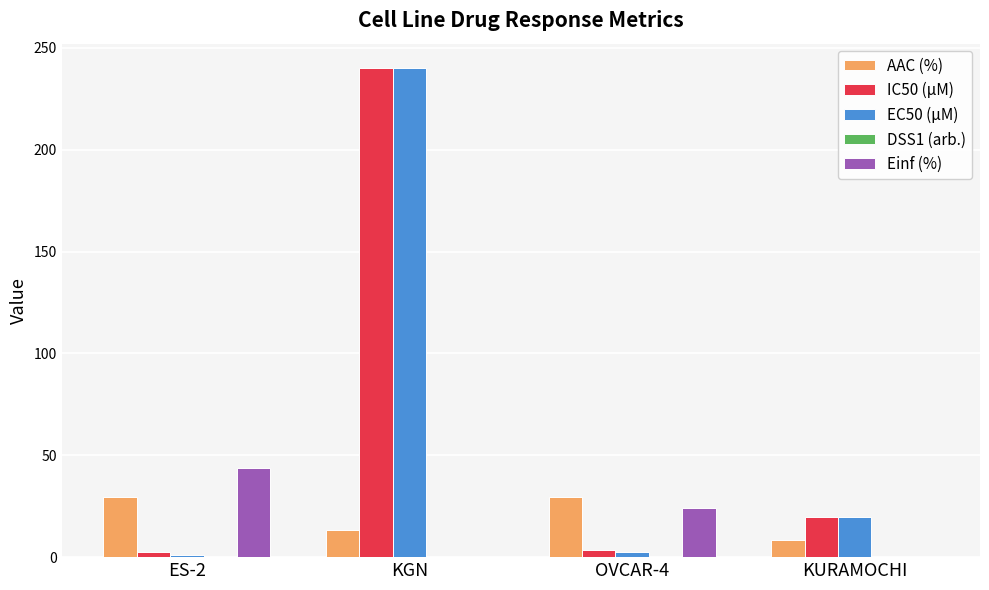

At which category does the chart reach its peak across all series?

KGN